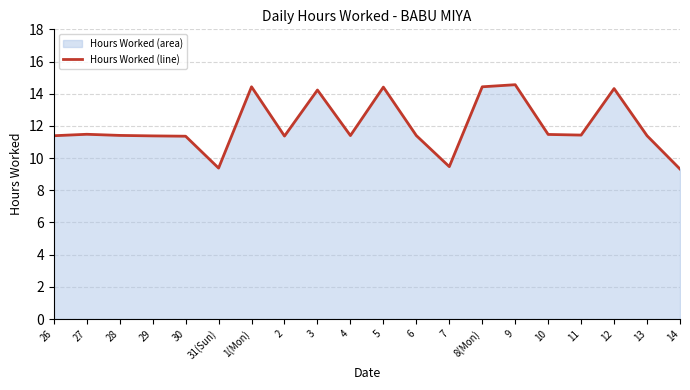

What position from the right is 5?

10